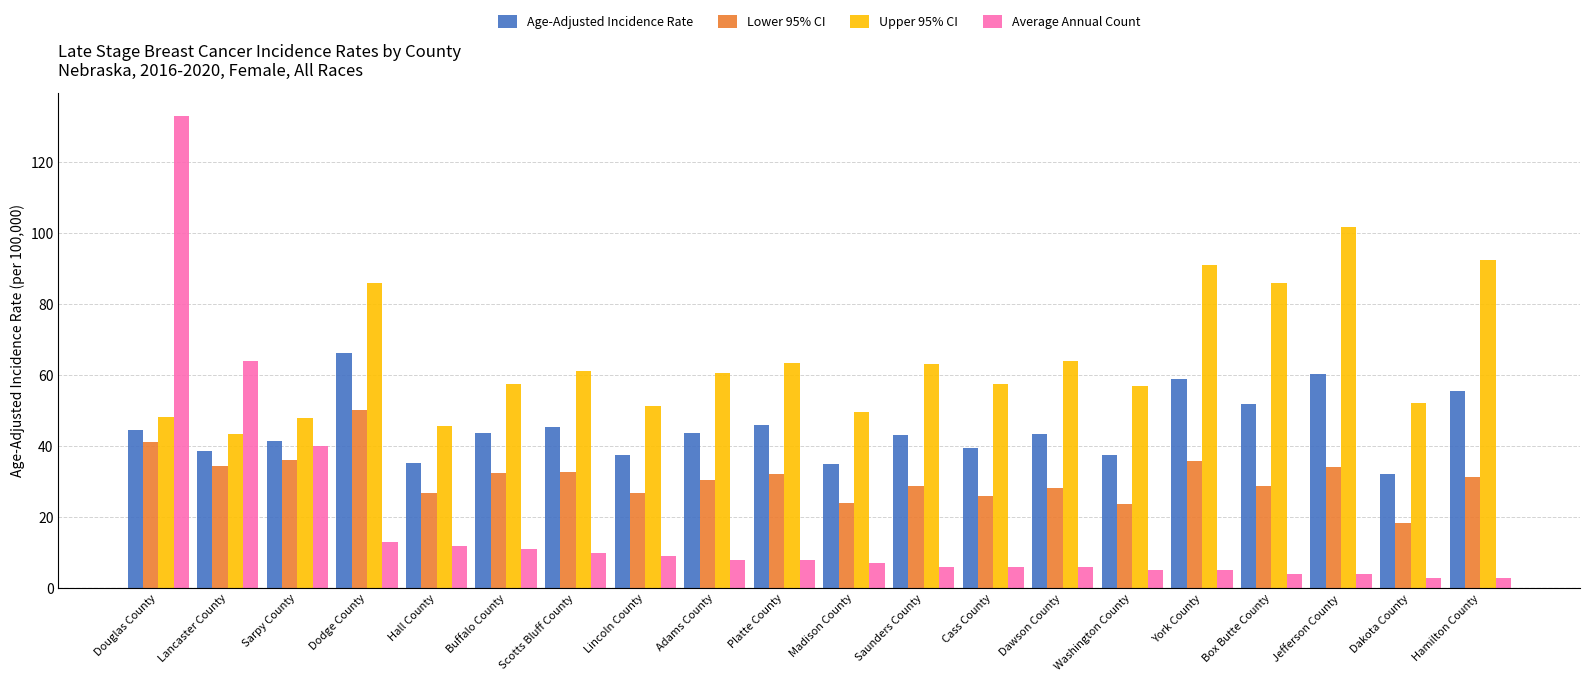

Is the value of Average Annual Count at Hamilton County greater than the value of Lower 95% CI at Lincoln County?

No